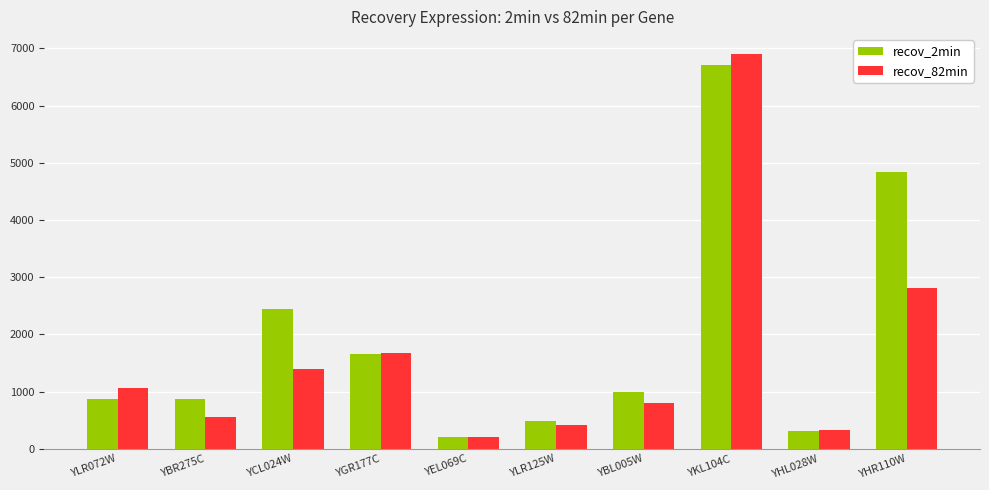

What is the spread (max minus min) of values at YHR110W?

2027.1